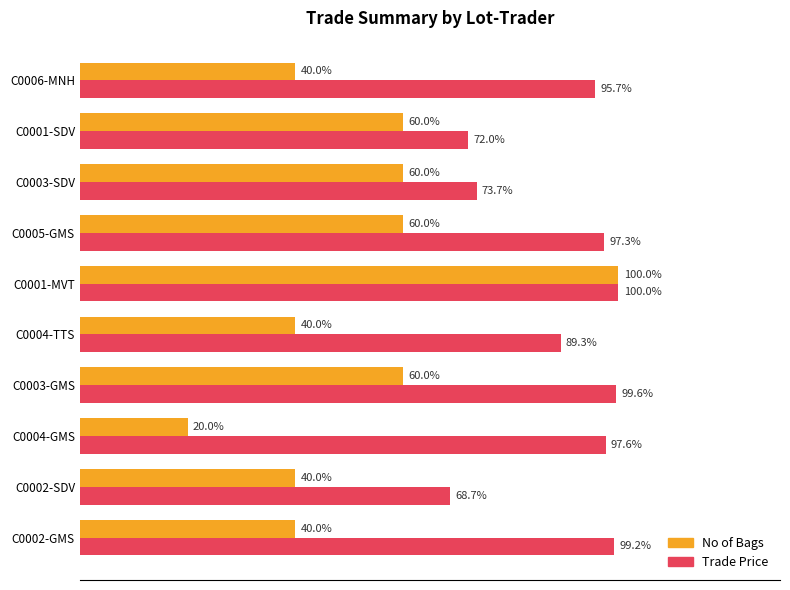

What are all the series names shown in the legend?

No of Bags, Trade Price